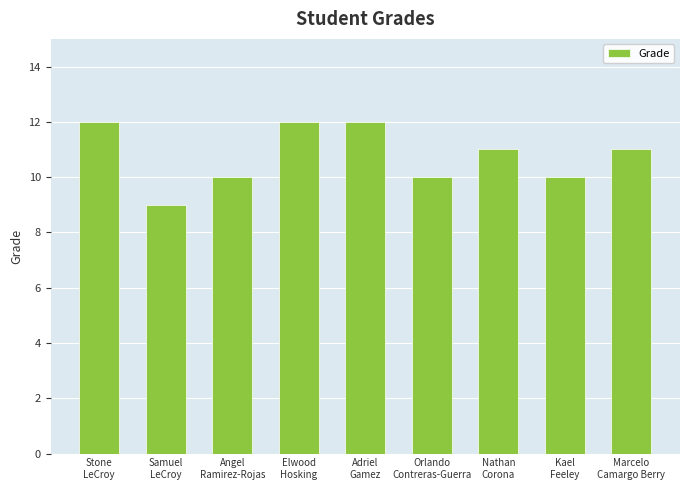

Reading left to right, what are all the values shown in this chart?

12	9	10	12	12	10	11	10	11